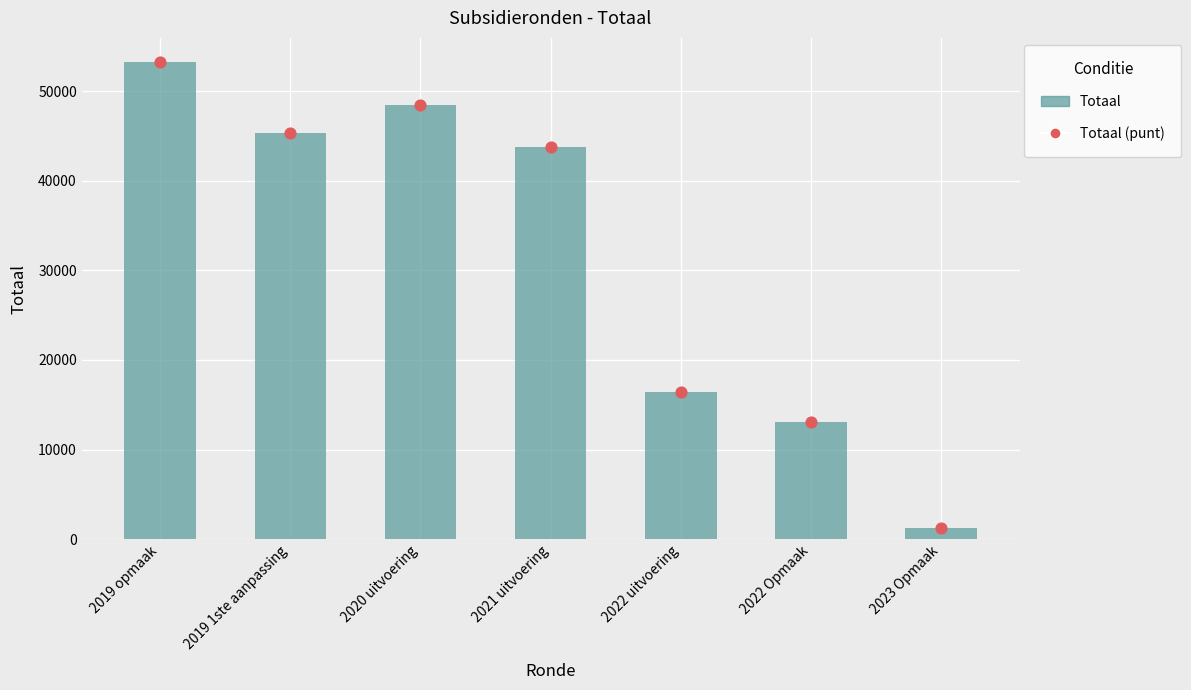

What is the total value across all series at 2019 opmaak?

106534